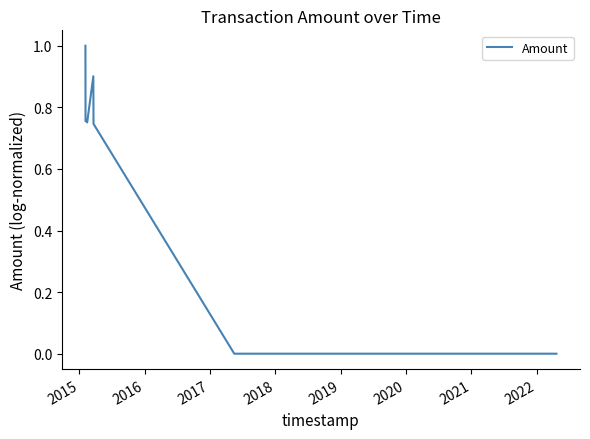

Which category has the highest value across all series?

2015